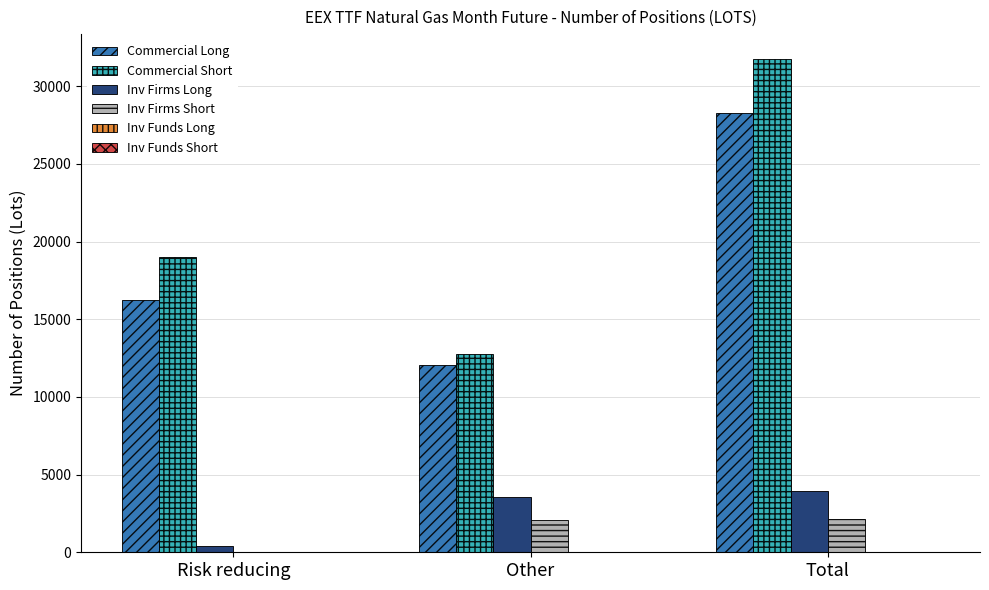

Are the bars horizontal?

No